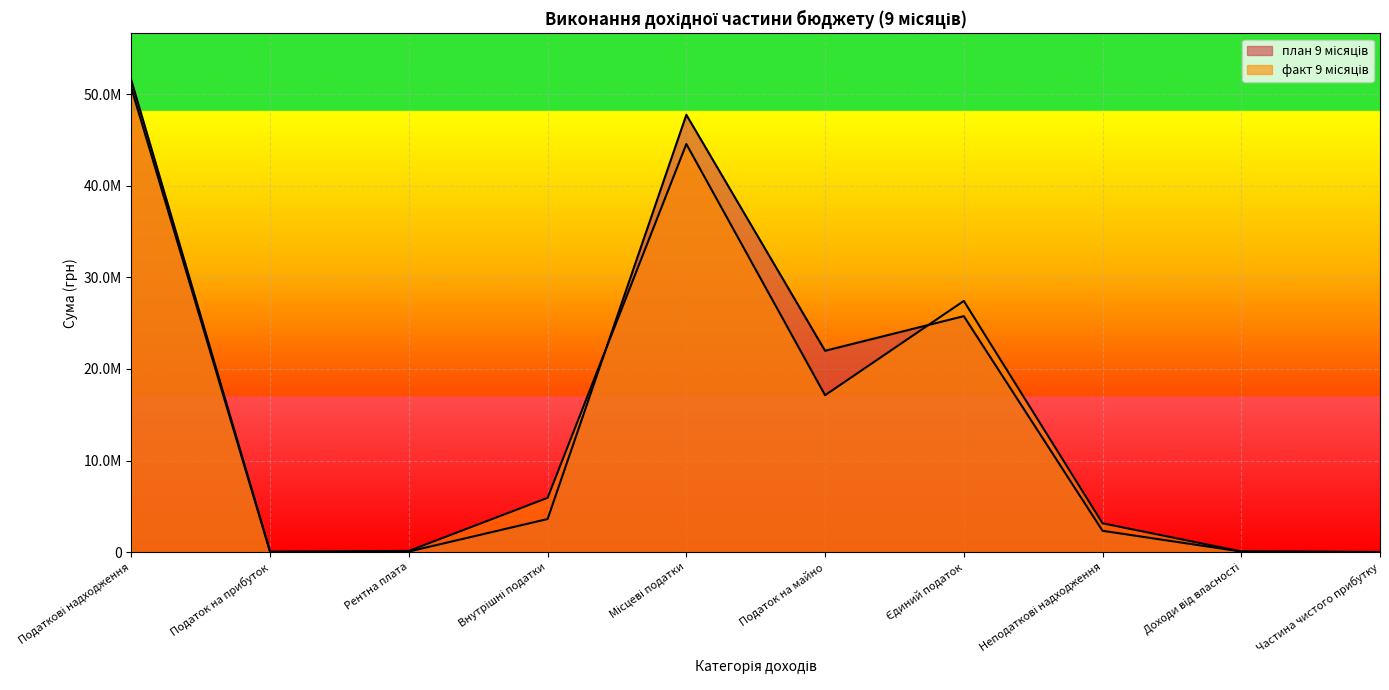

Where do план 9 місяців and факт 9 місяців first cross each other?

Податок на прибуток and Рентна плата